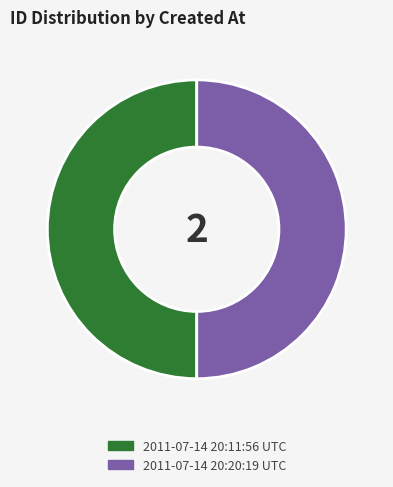

True or false: 2011-07-14 20:11:56 UTC accounts for 39% of the total.

False